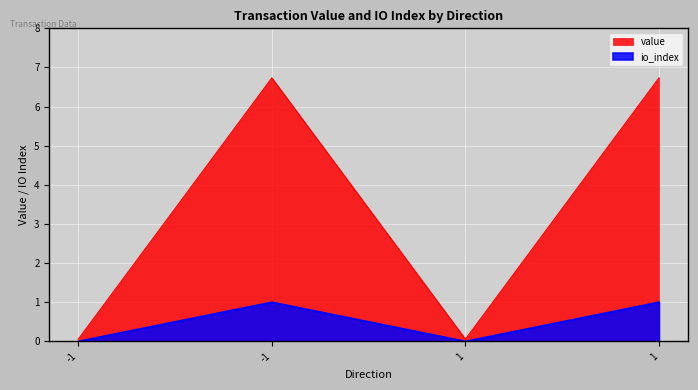

Which series changed the most between -1 and 1?

value